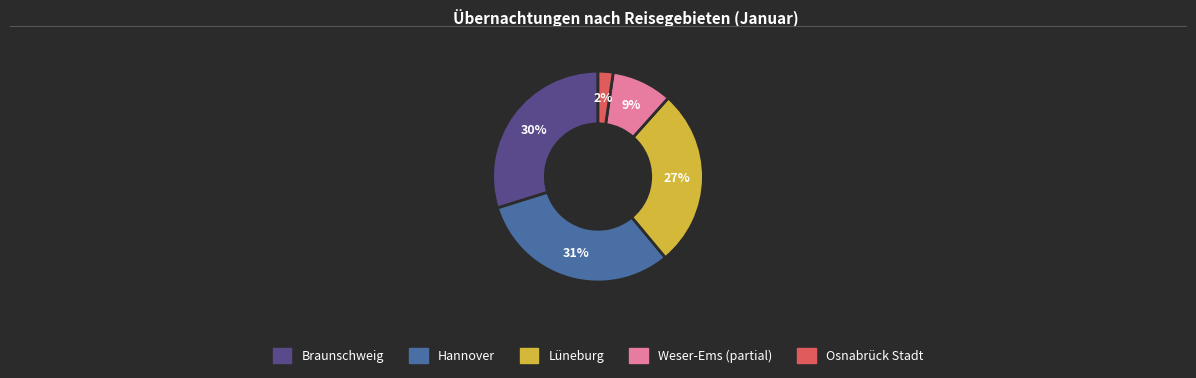

Does Osnabrück account for over 50% of the chart?

No